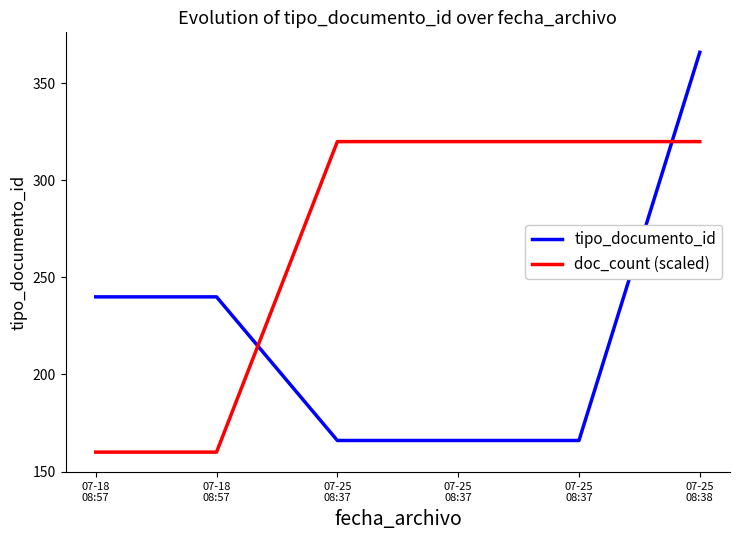

What are all the series names shown in the legend?

tipo_documento_id, doc_count (scaled)